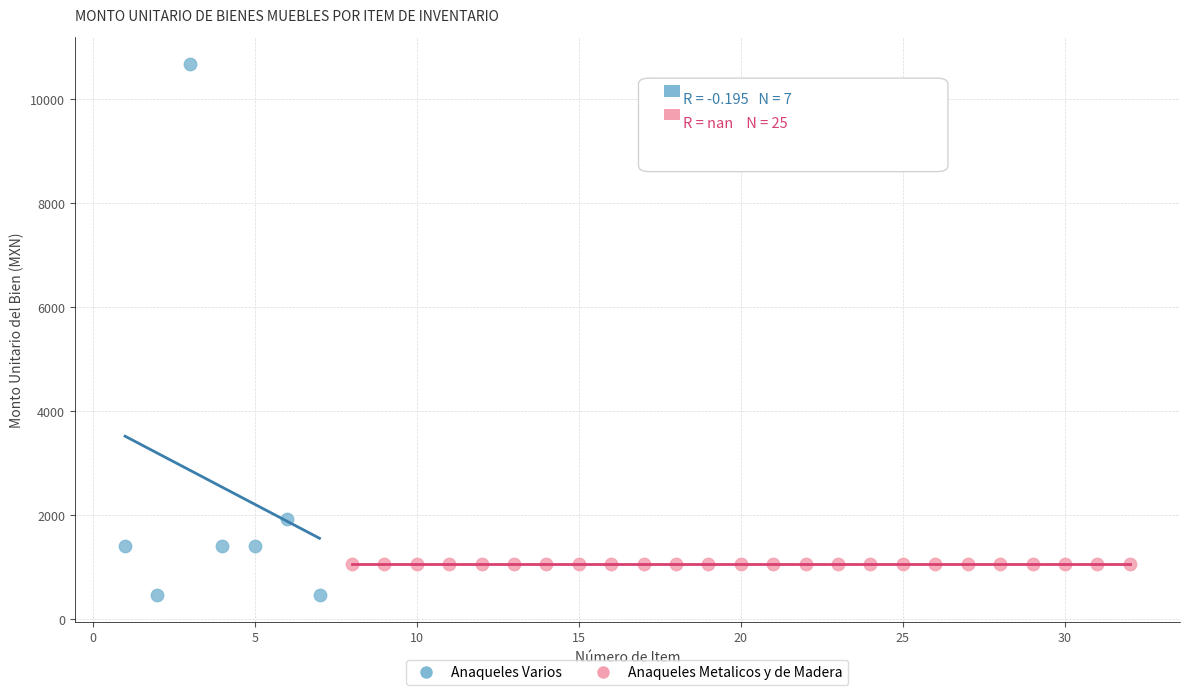

Which series contains the lowest Y value?

Anaqueles Varios